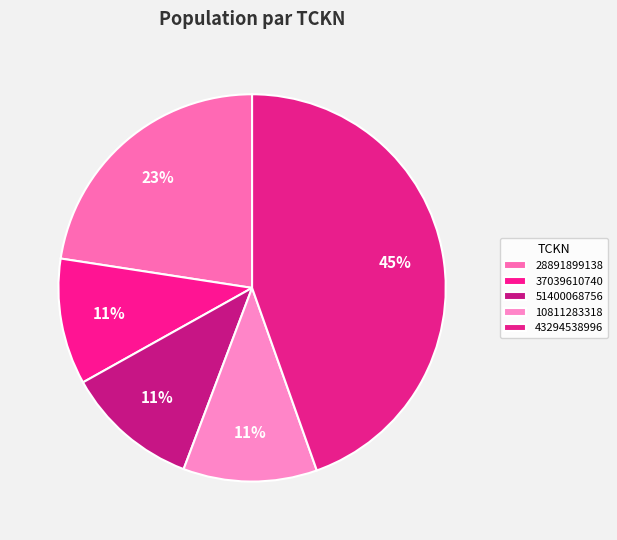

Combined, do 37039610740 and 43294538996 account for over 50%?

Yes